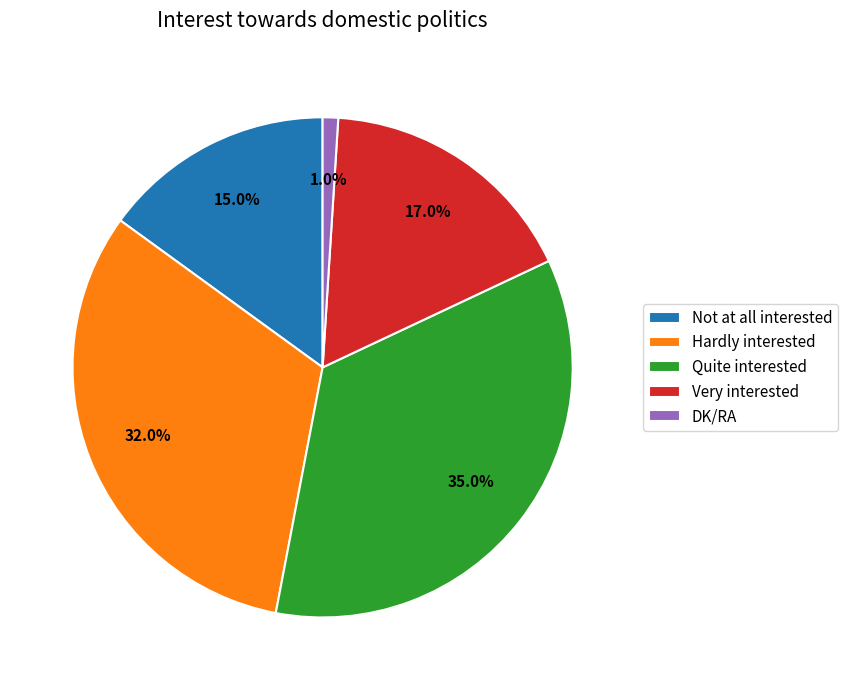

Does any single category account for the majority?

No